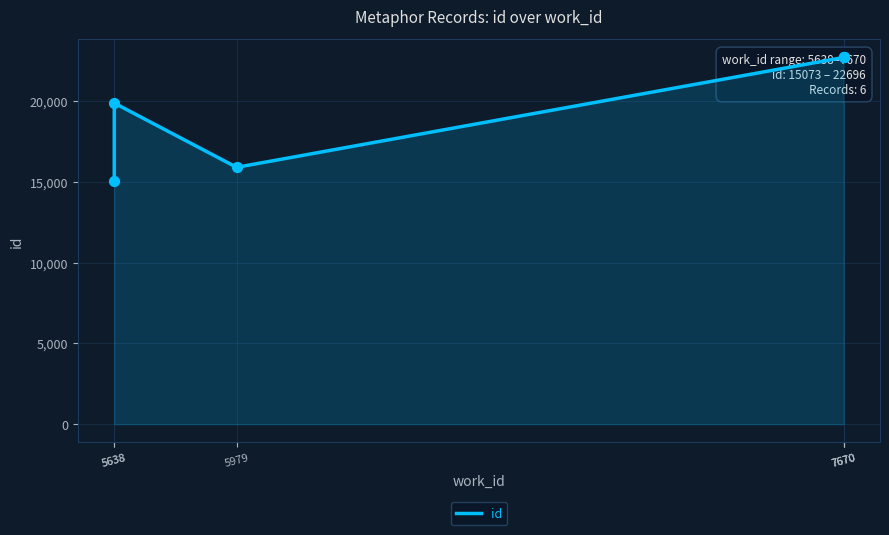

Approximately how many times larger is the value at 5638 compared to 7670?

0.7